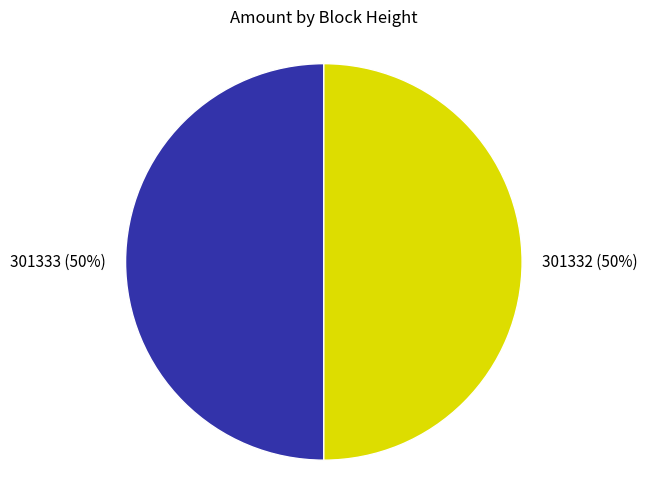

Combined, do 301333 and 301332 account for over 50%?

Yes